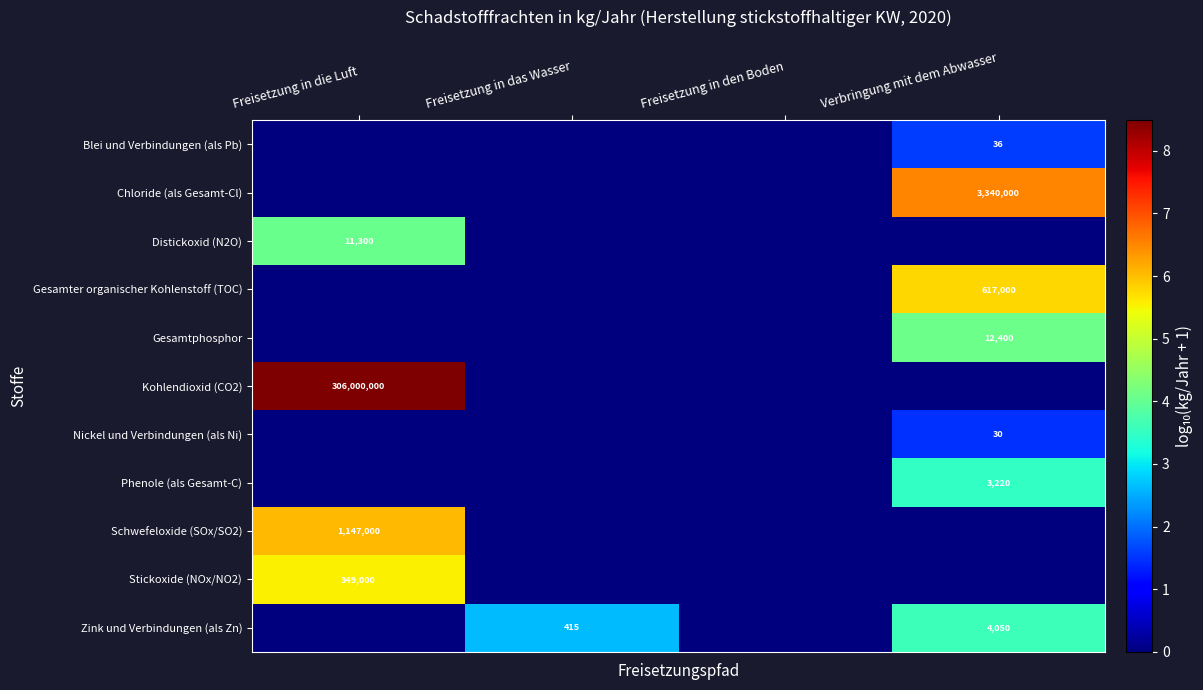

Is it true that Kohlendioxid (CO2) equals 181768474 at Freisetzung in die Luft?

False